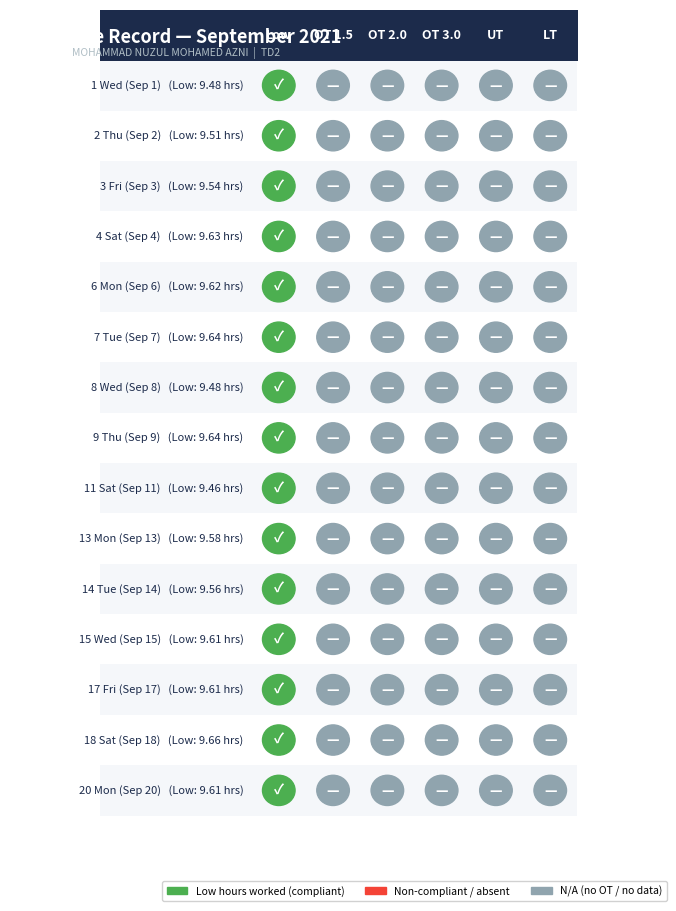

Reading left to right, list all the values displayed in this chart.

1 Wed (Sep 1): 0=9.5	1=0.0	2=0.0	3=0.0	4=0.0	5=0.0
2 Thu (Sep 2): 0=9.5	1=0.0	2=0.0	3=0.0	4=0.0	5=0.0
3 Fri (Sep 3): 0=9.5	1=0.0	2=0.0	3=0.0	4=0.0	5=0.0
4 Sat (Sep 4): 0=9.6	1=0.0	2=0.0	3=0.0	4=0.0	5=0.0
6 Mon (Sep 6): 0=9.6	1=0.0	2=0.0	3=0.0	4=0.0	5=0.0
7 Tue (Sep 7): 0=9.6	1=0.0	2=0.0	3=0.0	4=0.0	5=0.0
8 Wed (Sep 8): 0=9.5	1=0.0	2=0.0	3=0.0	4=0.0	5=0.0
9 Thu (Sep 9): 0=9.6	1=0.0	2=0.0	3=0.0	4=0.0	5=0.0
11 Sat (Sep 11): 0=9.5	1=0.0	2=0.0	3=0.0	4=0.0	5=0.0
13 Mon (Sep 13): 0=9.6	1=0.0	2=0.0	3=0.0	4=0.0	5=0.0
14 Tue (Sep 14): 0=9.6	1=0.0	2=0.0	3=0.0	4=0.0	5=0.0
15 Wed (Sep 15): 0=9.6	1=0.0	2=0.0	3=0.0	4=0.0	5=0.0
17 Fri (Sep 17): 0=9.6	1=0.0	2=0.0	3=0.0	4=0.0	5=0.0
18 Sat (Sep 18): 0=9.7	1=0.0	2=0.0	3=0.0	4=0.0	5=0.0
20 Mon (Sep 20): 0=9.6	1=0.0	2=0.0	3=0.0	4=0.0	5=0.0